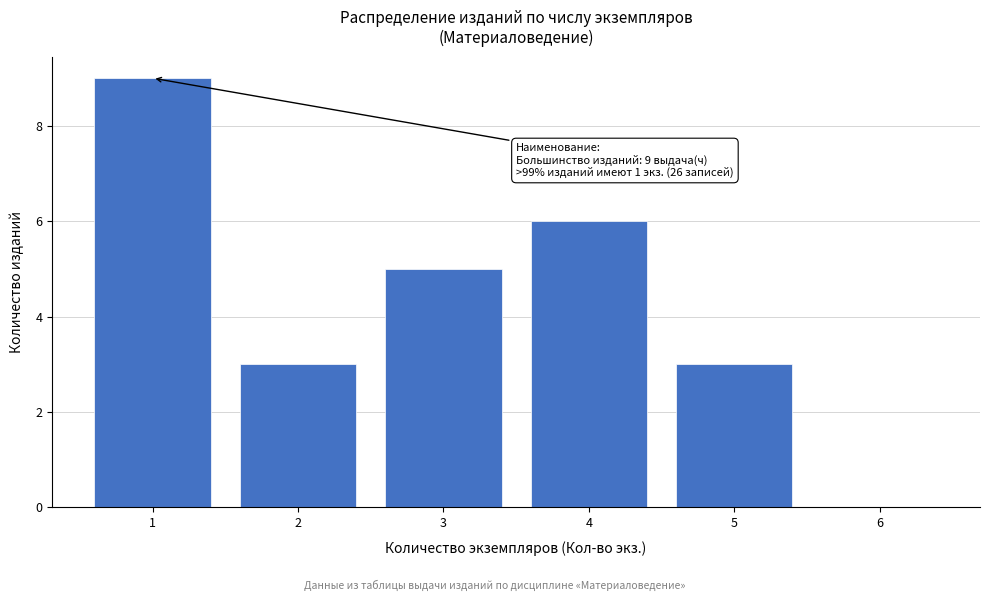

Reading right to left, extract all data points from this chart.

6=0	5=3	4=6	3=5	2=3	1=9